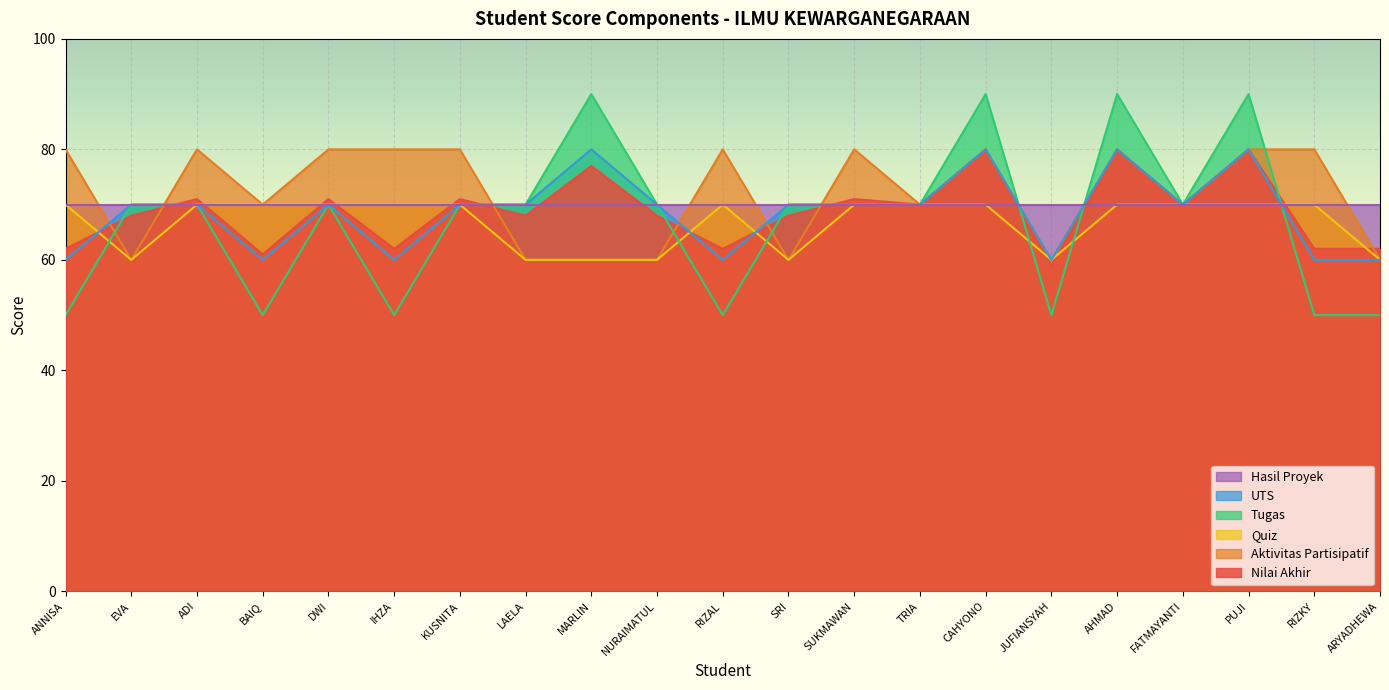

True or false: Aktivitas Partisipatif and Quiz intersect in this chart.

False